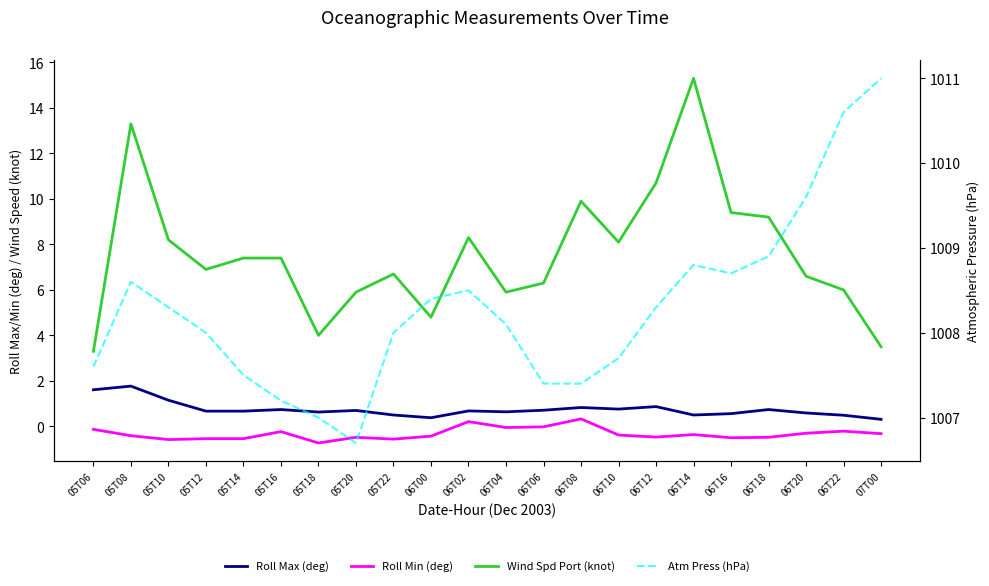

The Roll Max (deg) series shows 0.6 at 06T20. True or false?

True